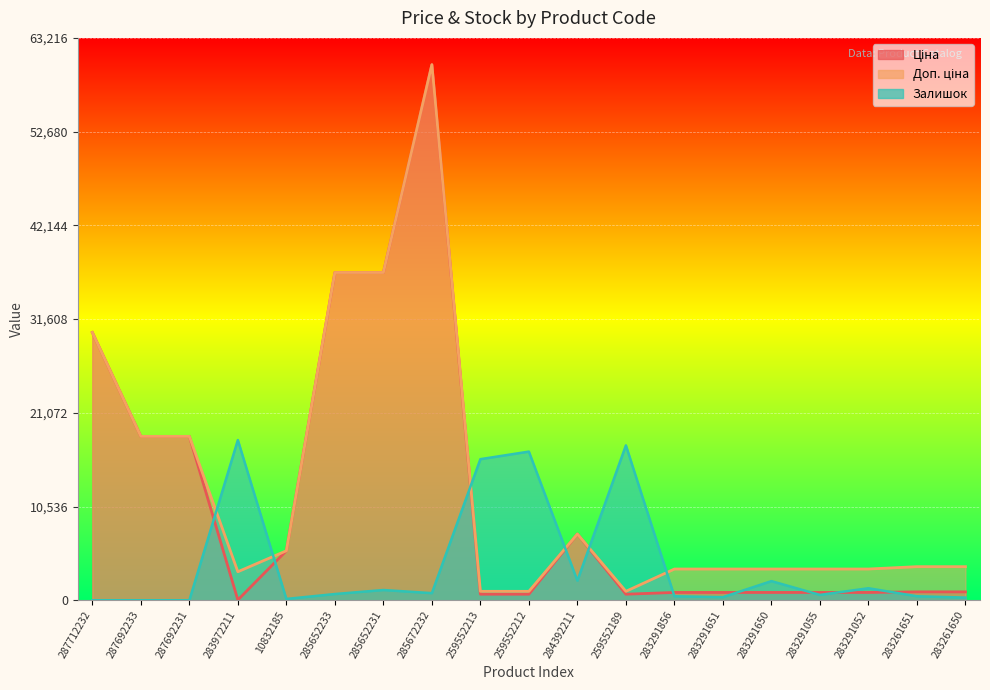

True or false: Ціна has a value of 401.8 at 283291052.

False